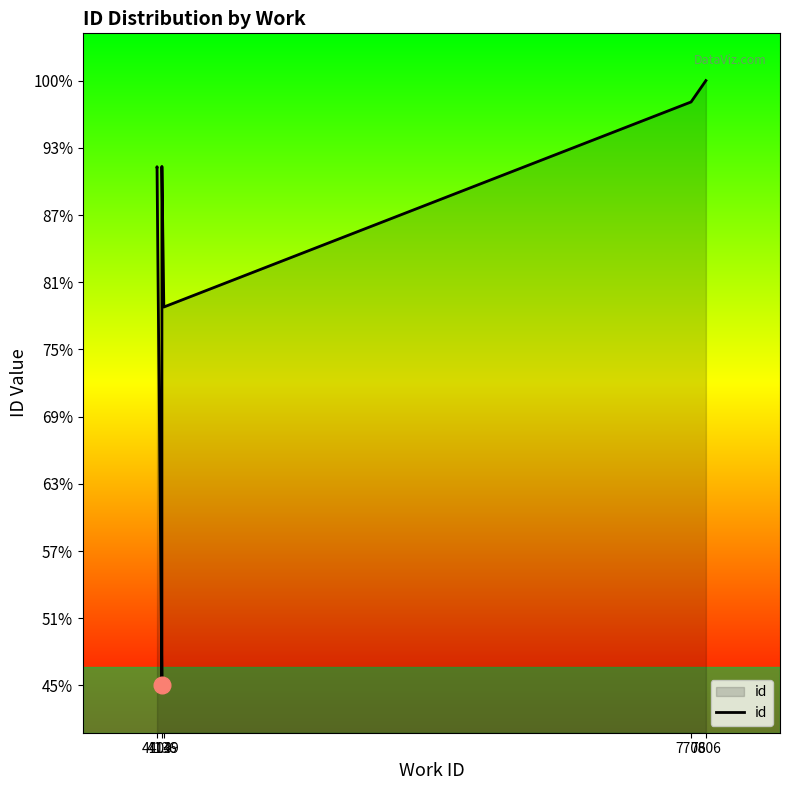

What is the sum of all values?

179455